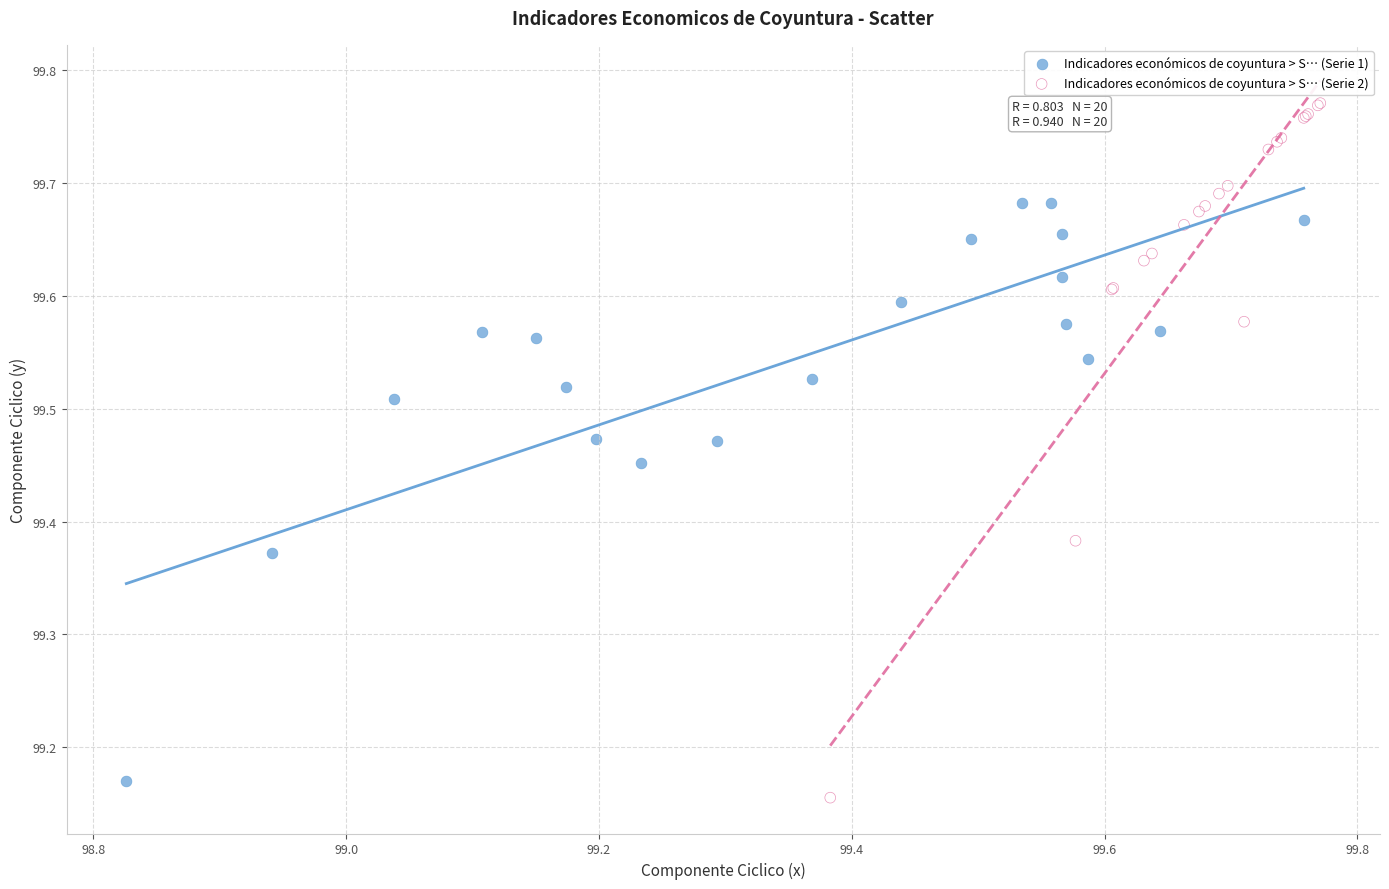

Which series reaches the maximum Y coordinate?

Indicadores económicos de coyuntura > S… (Serie 2)